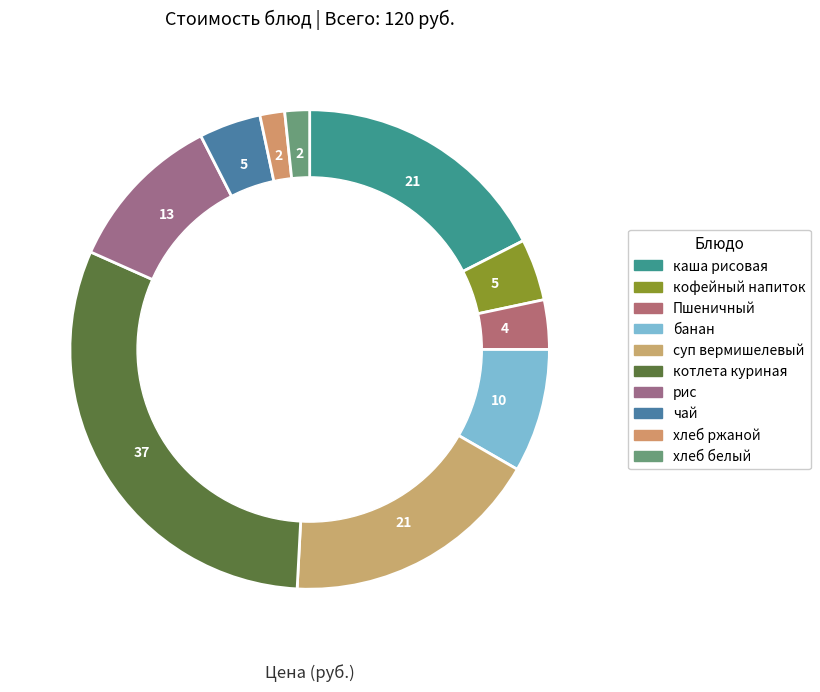

What is the total percentage of хлеб белый and чай?

5.8%